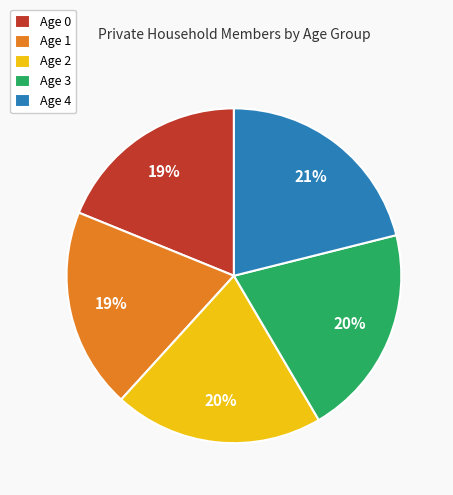

Which has a higher value, Age 1 or Age 3?

Age 3